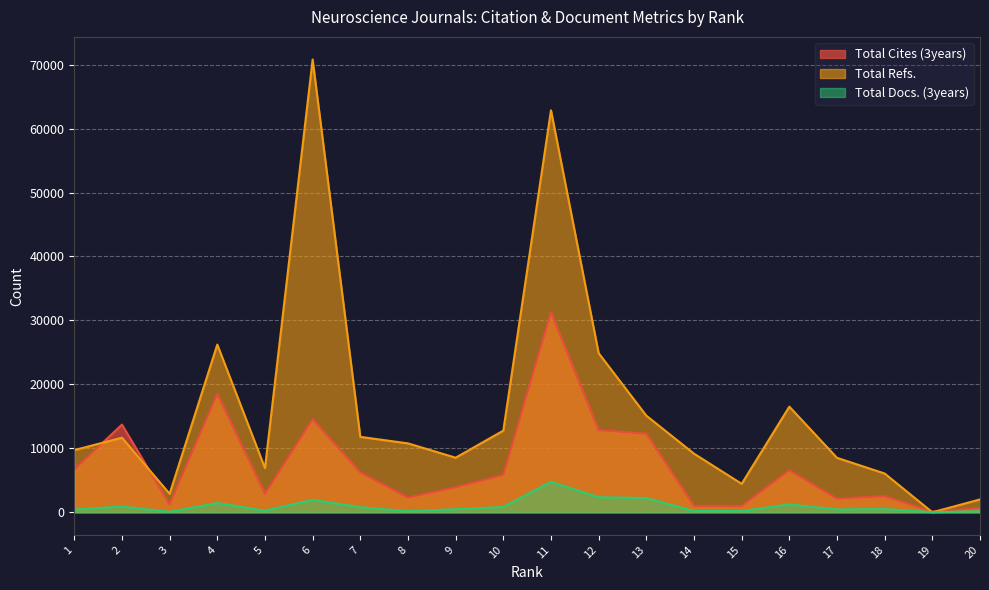

Read the Total Cites (3years) value at 16, to the nearest 100.

6600